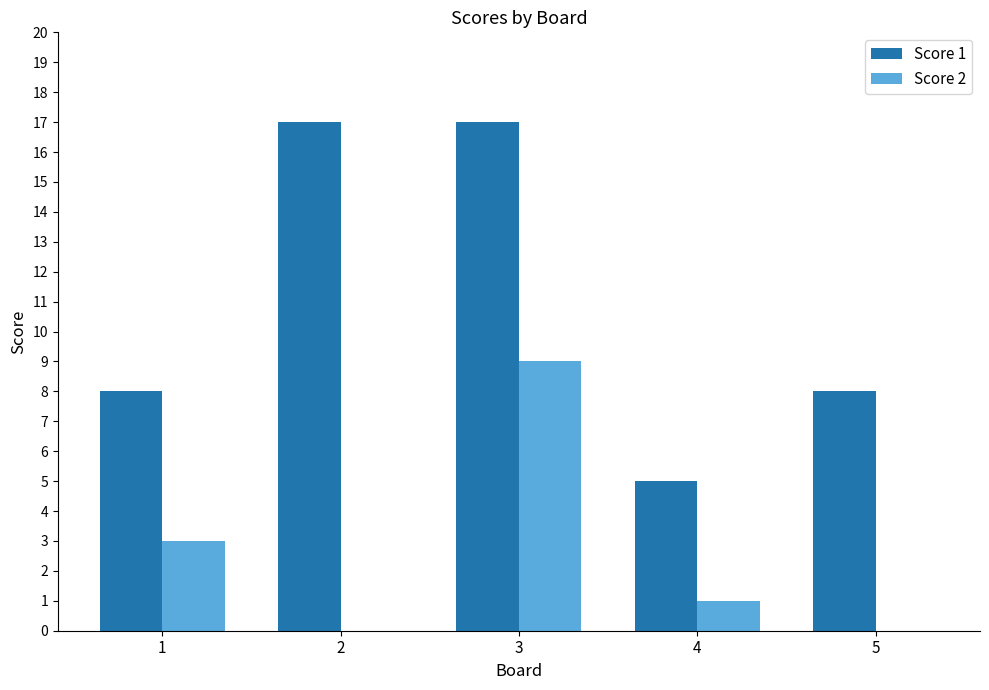

Reading left to right, what are all the values shown in this chart?

Score 1: 8	17	17	5	8
Score 2: 3	0	9	1	0